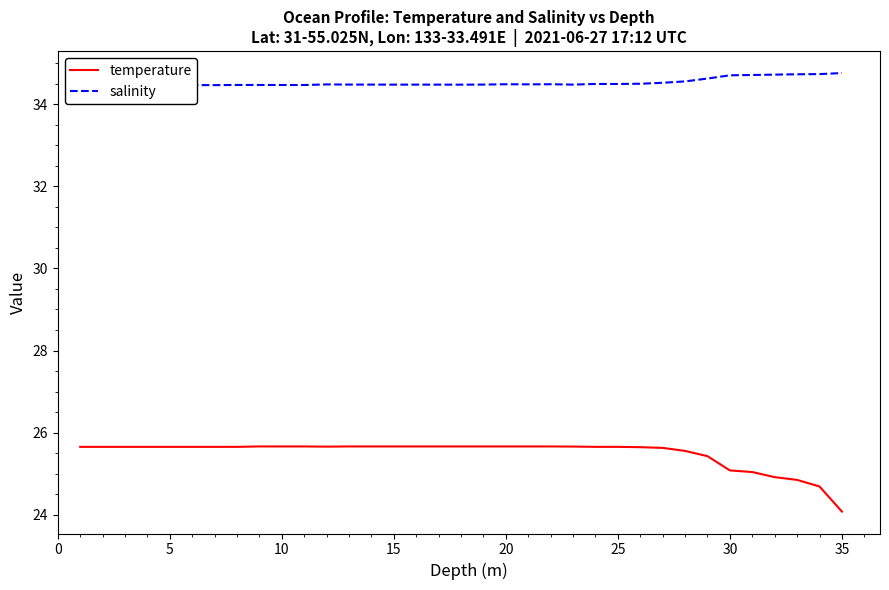

What is the maximum value for temperature?

25.7